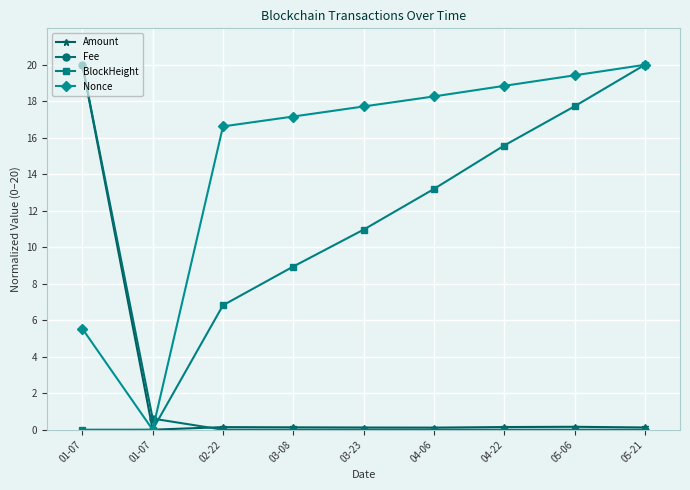

What is the label of the 6th point from the right?

03-08